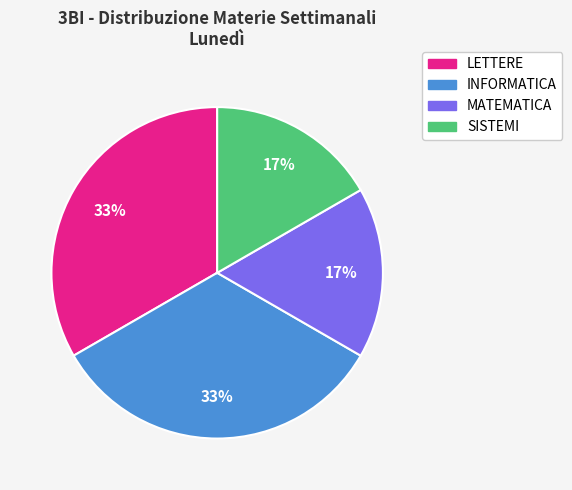

Is it true that INFORMATICA is 33% of the pie?

True